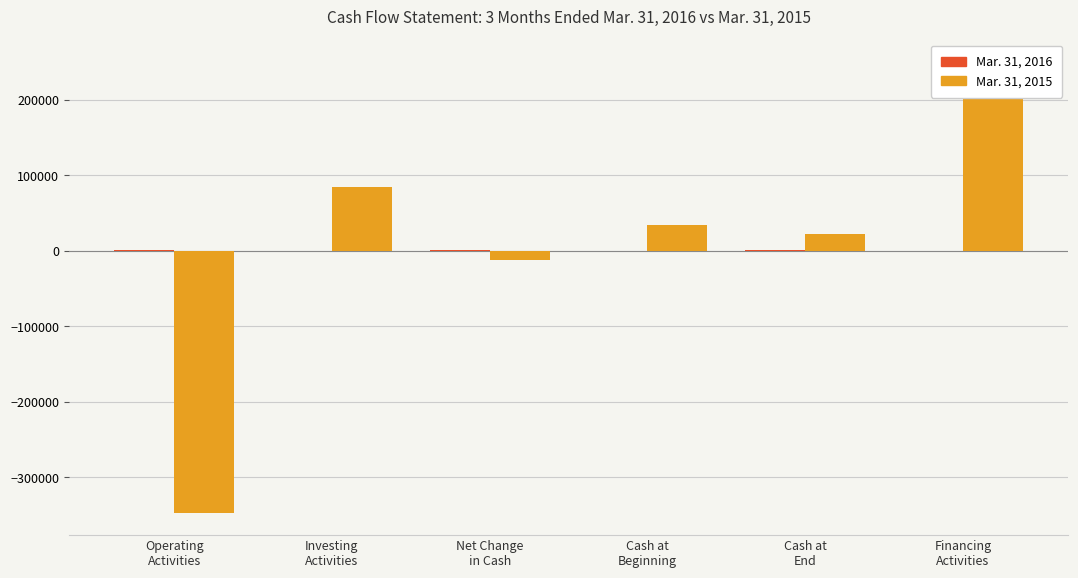

What is the difference between the Mar. 31, 2016 values at Cash at
Beginning and Cash at
End?

1341